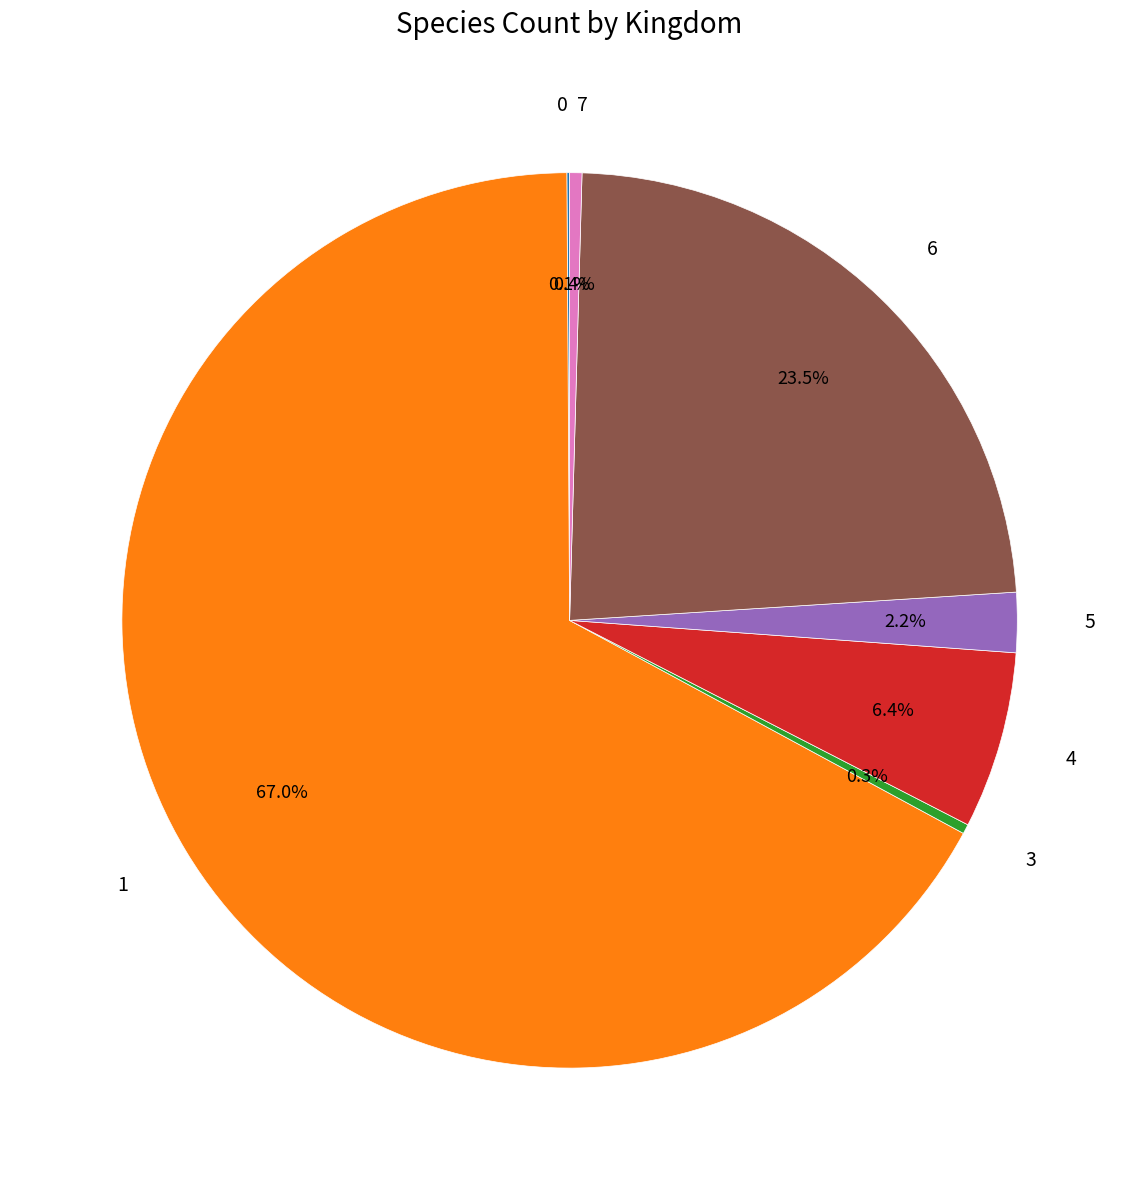

To the nearest percent, what portion does 4 represent?

6%